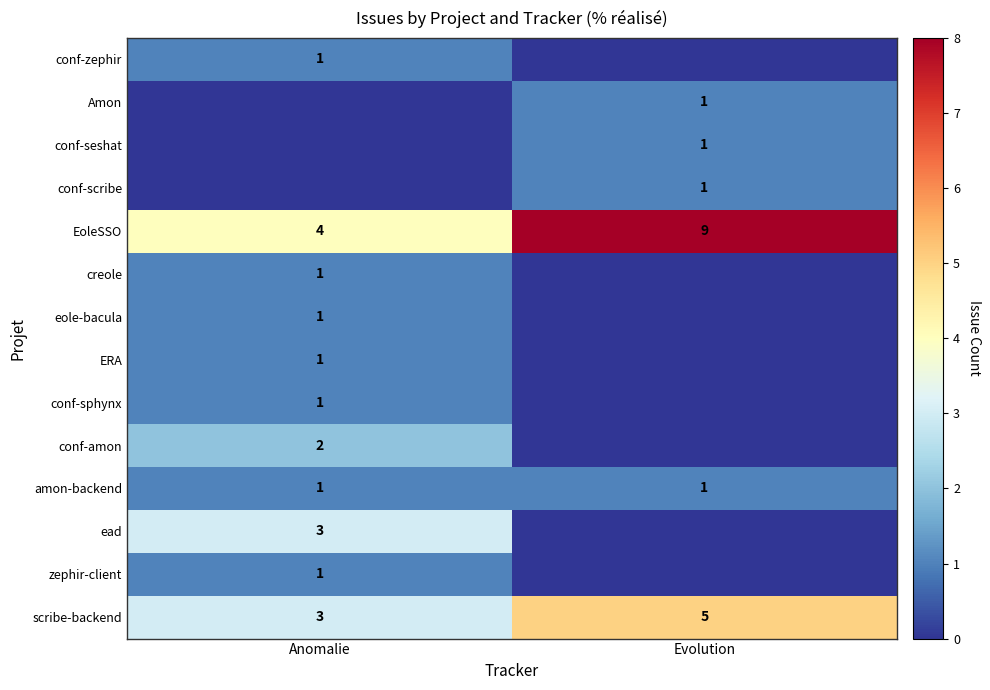

What is the greatest value displayed?

9